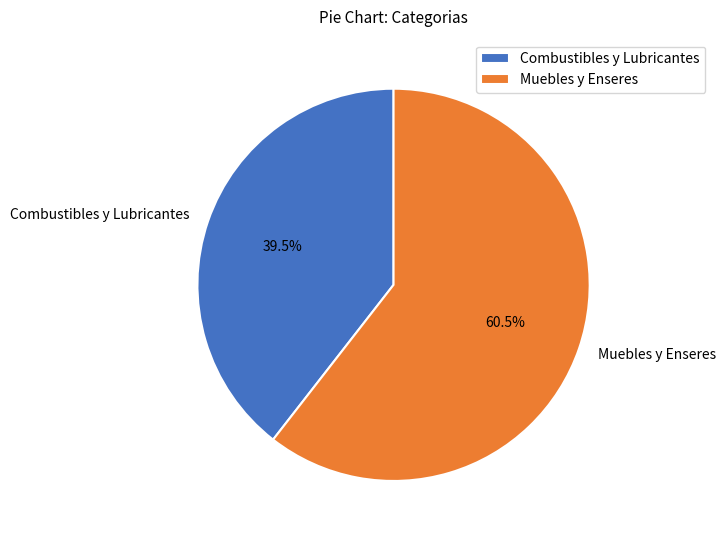

What percentage do Muebles y Enseres and Combustibles y Lubricantes together represent?

100.0%